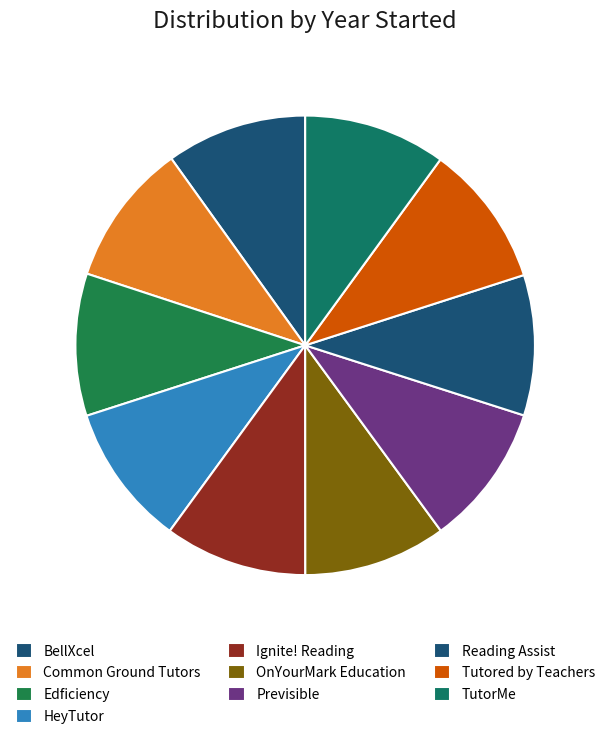

What percentage is the Reading Assist slice, to the nearest percent?

10%